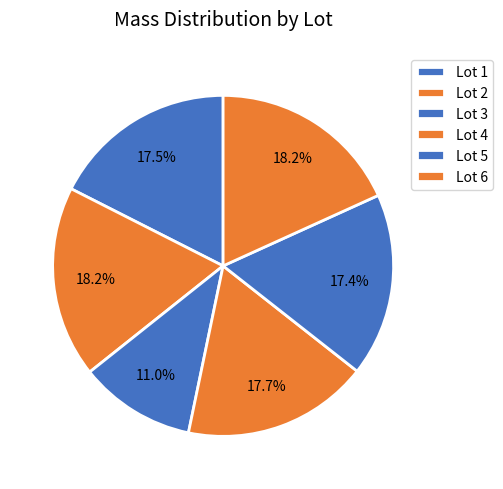

Does any single category account for the majority?

No